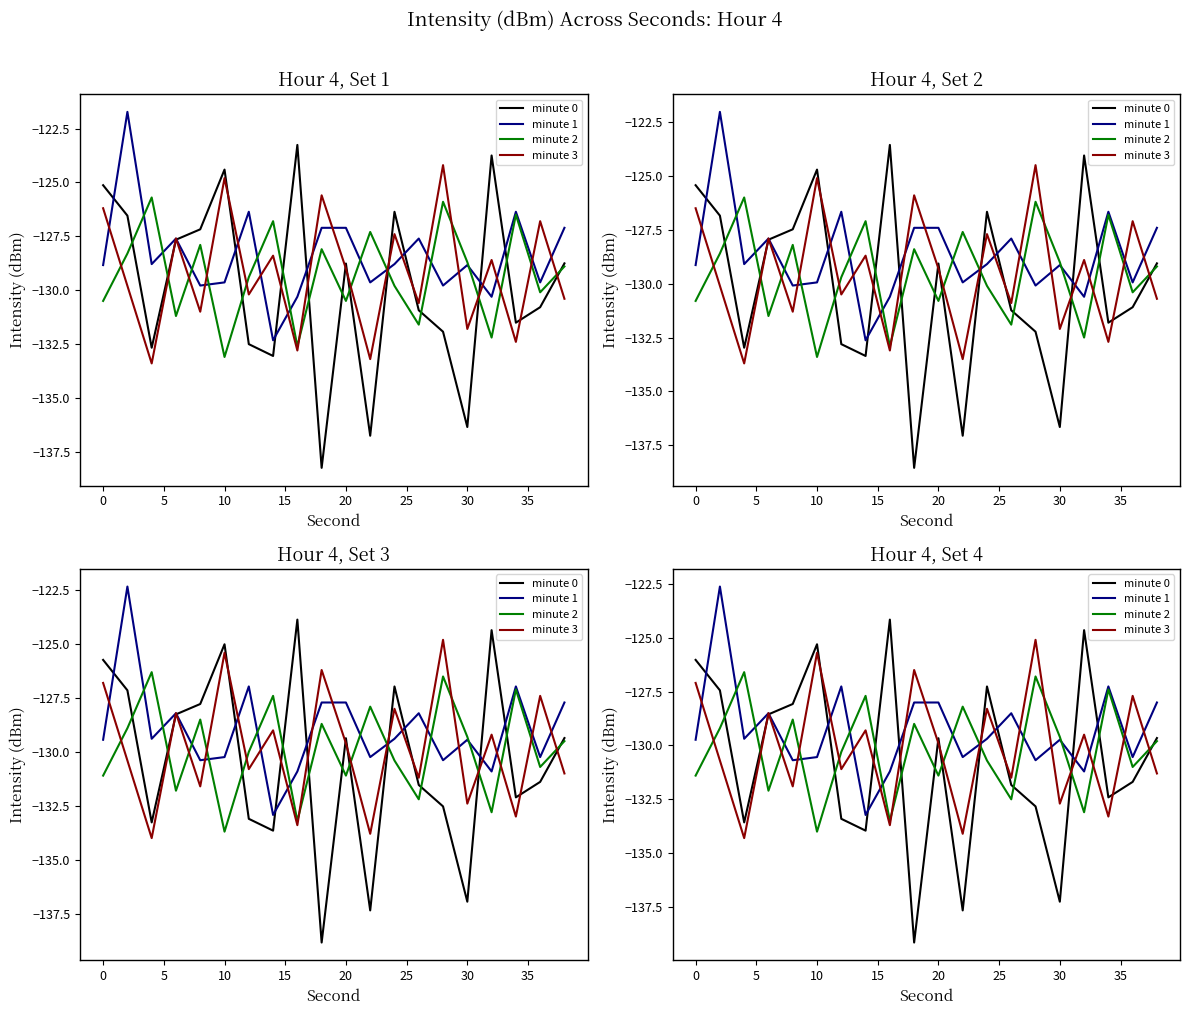

Count the number of categories in the chart.

20